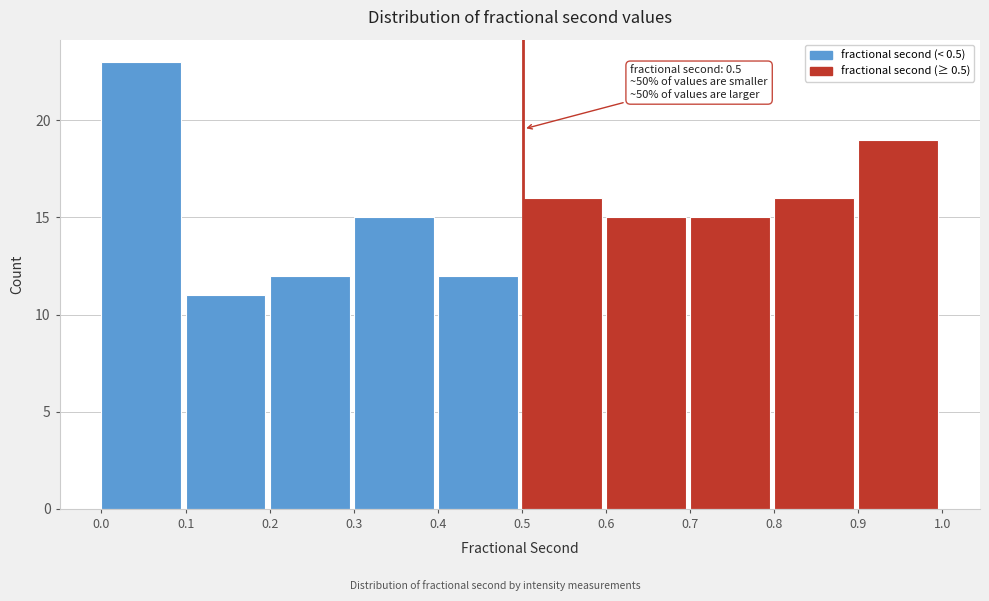

Reading left to right, what are all the values shown in this chart?

0.0=23	0.1=11	0.2=12	0.3=15	0.4=12	0.5=16	0.6=15	0.7=15	0.8=16	0.9=19